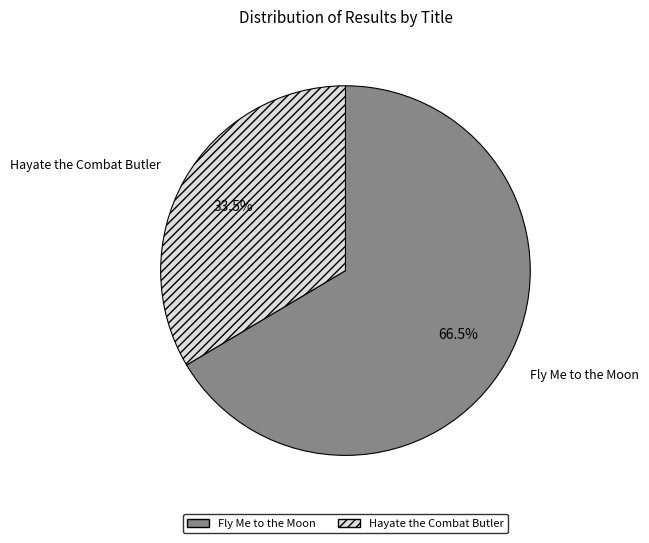

Which slice is the smallest?

Hayate the Combat Butler